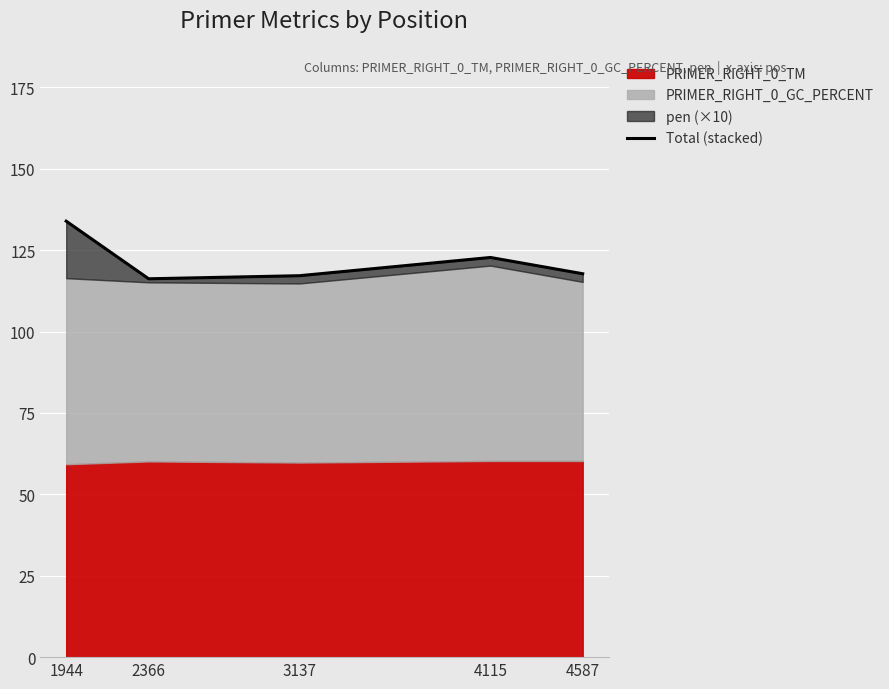

What is the sum of the values at 1944 and 4587?

251.6